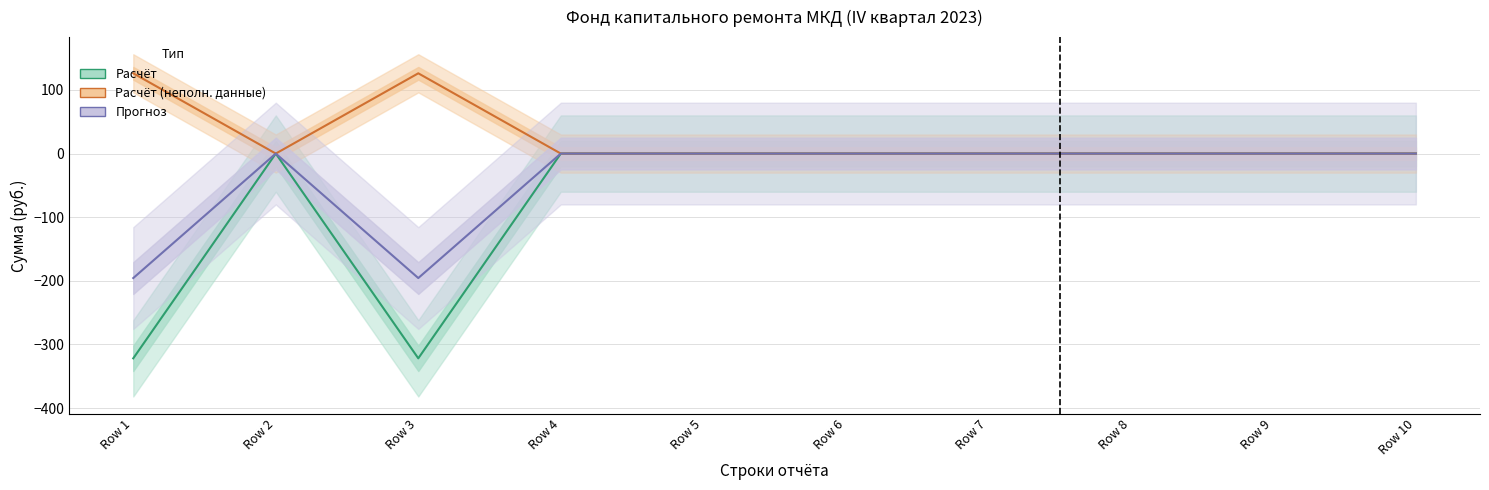

True or false: Поступило (Расчёт, неполн.) and Остаток на начало (Расчёт) intersect in this chart.

False